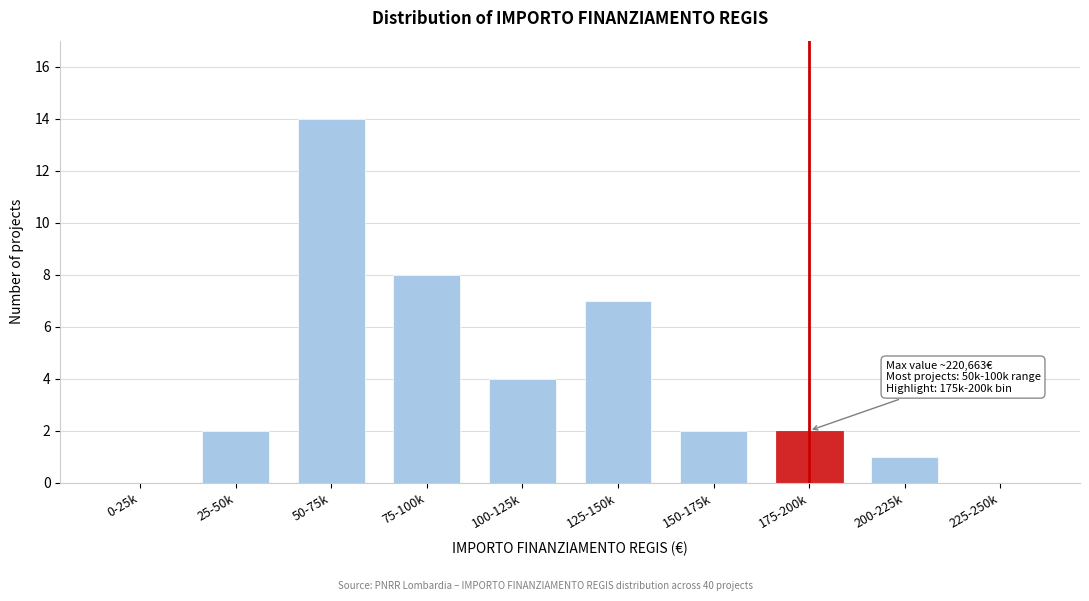

Reading right to left, list all the values displayed in this chart.

225-250k=0	200-225k=1	175-200k=2	150-175k=2	125-150k=7	100-125k=4	75-100k=8	50-75k=14	25-50k=2	0-25k=0